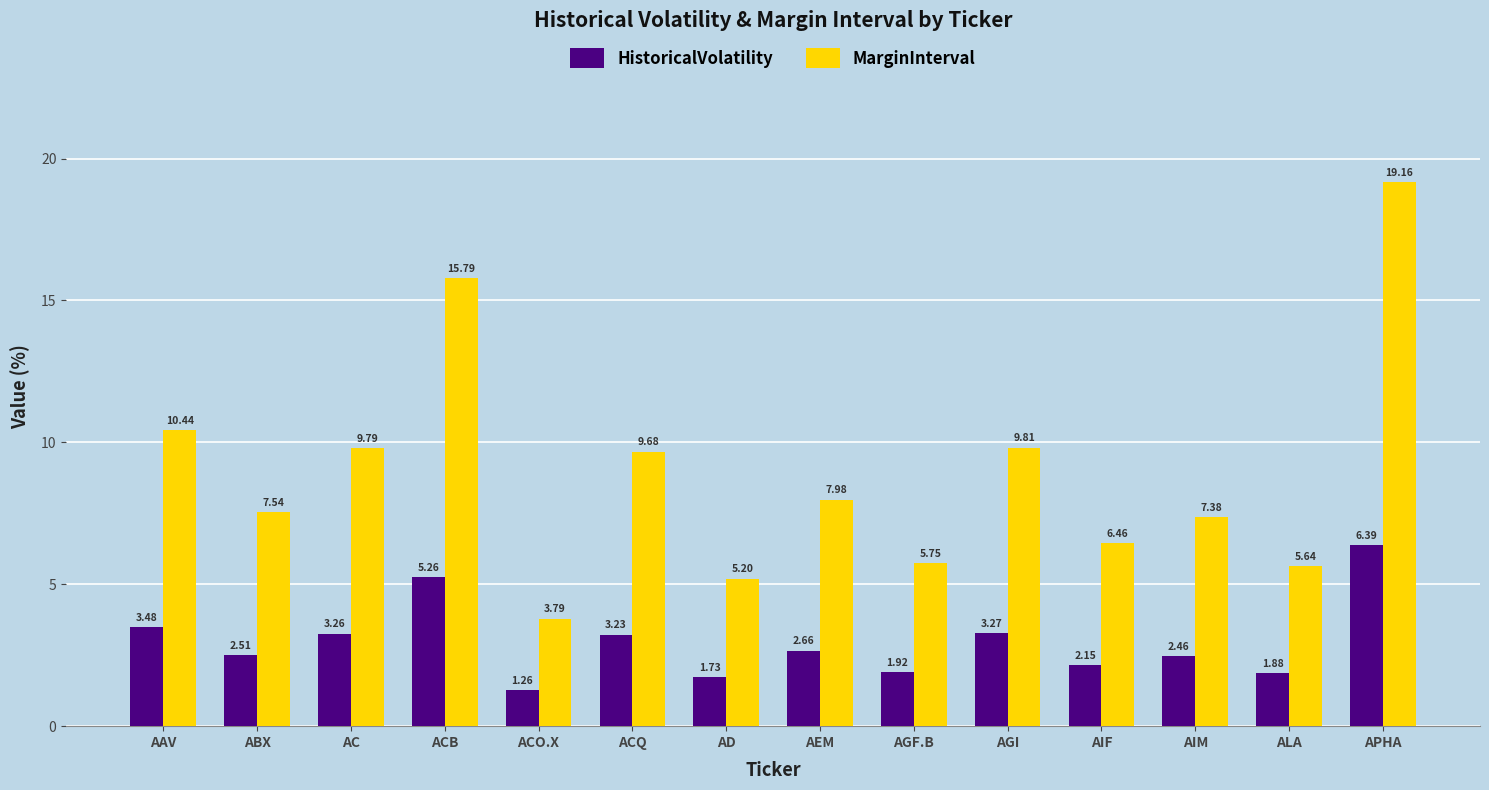

How many categories are shown in the chart?

14